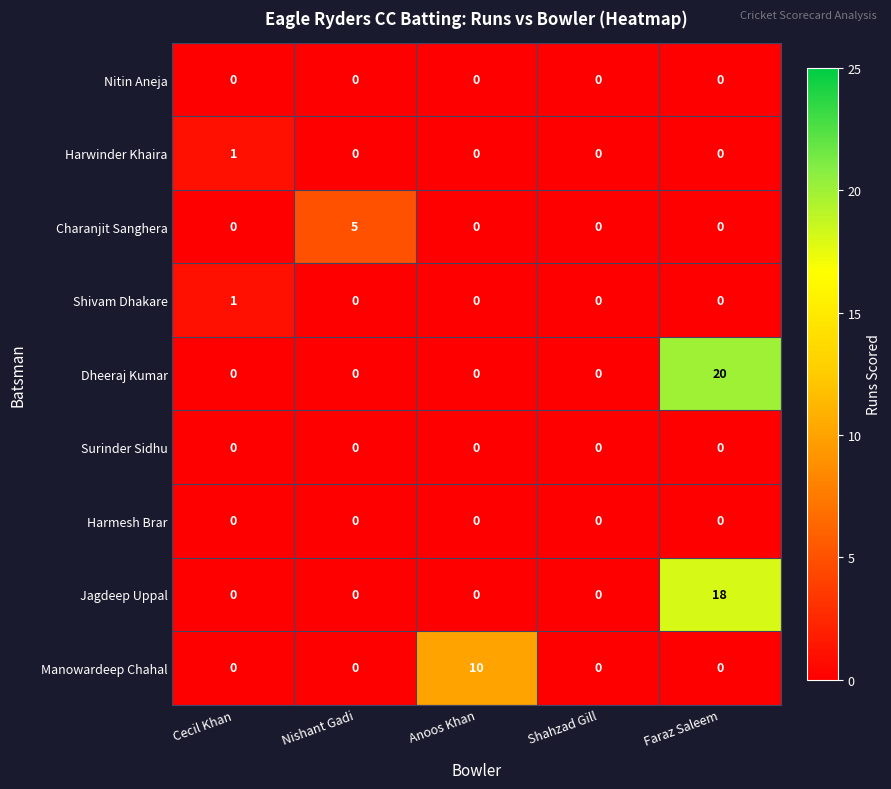

Which series has the largest total across all categories?

Dheeraj Kumar